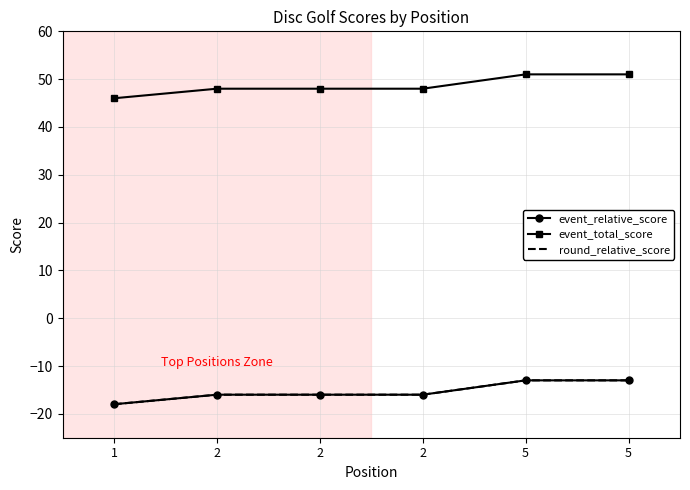

How many values in the round_relative_score series exceed -16?

2